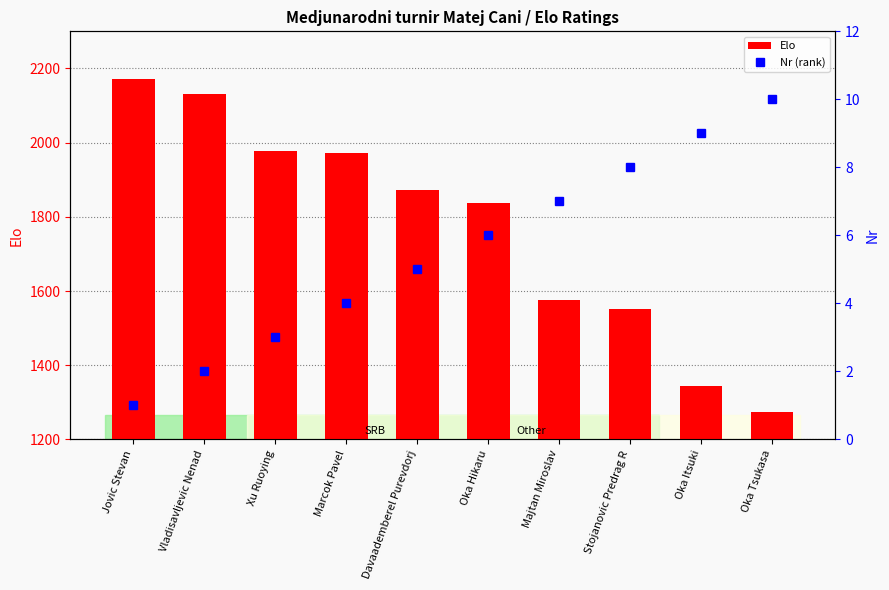

Is it true that Elo equals 1267 at Marcok Pavel?

False